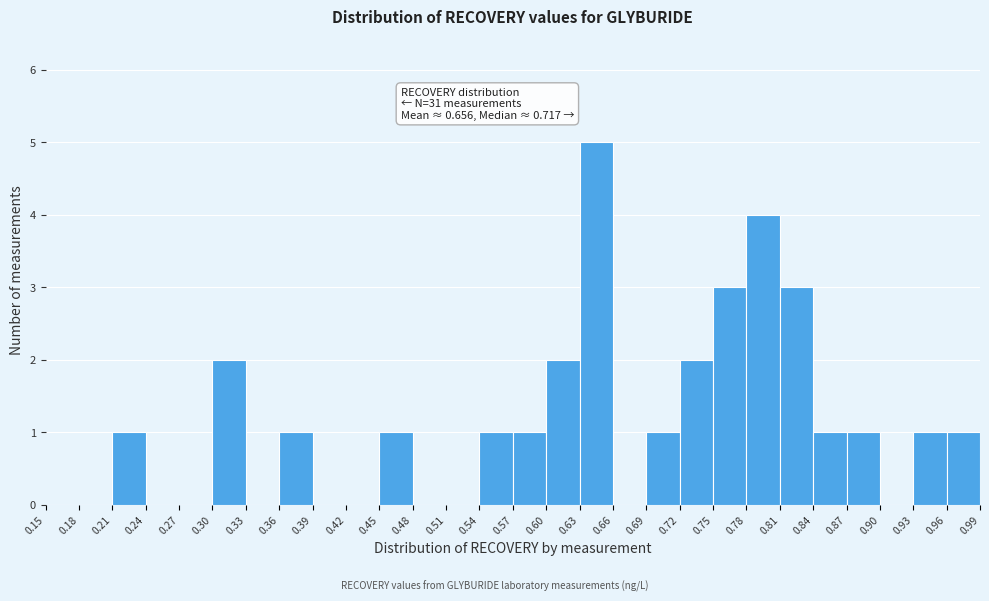

Over which range of the x-axis is the bar tallest?

0.63 to 0.66